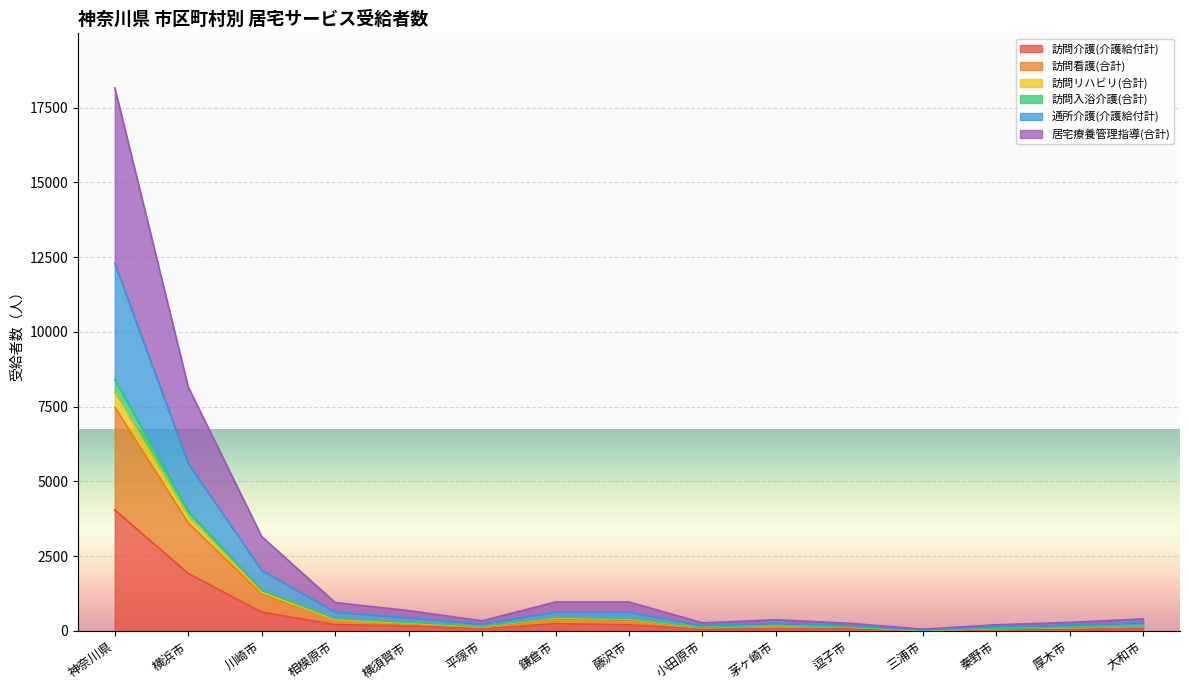

What is the label of the 7th point from the right?

小田原市